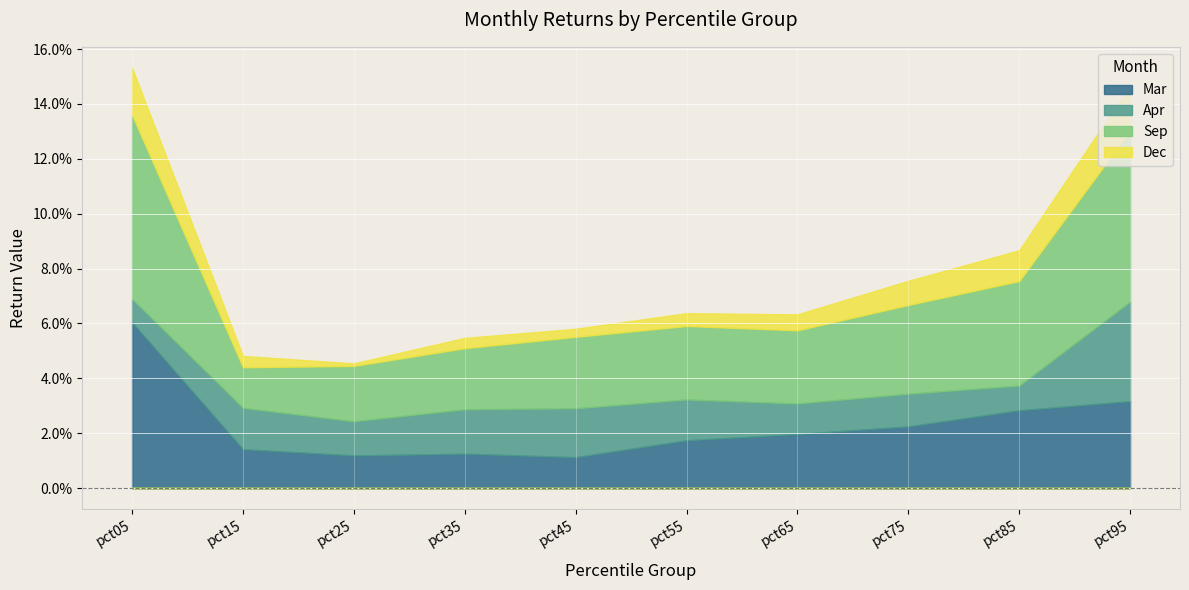

What is the total value across all series at pct45?

0.1